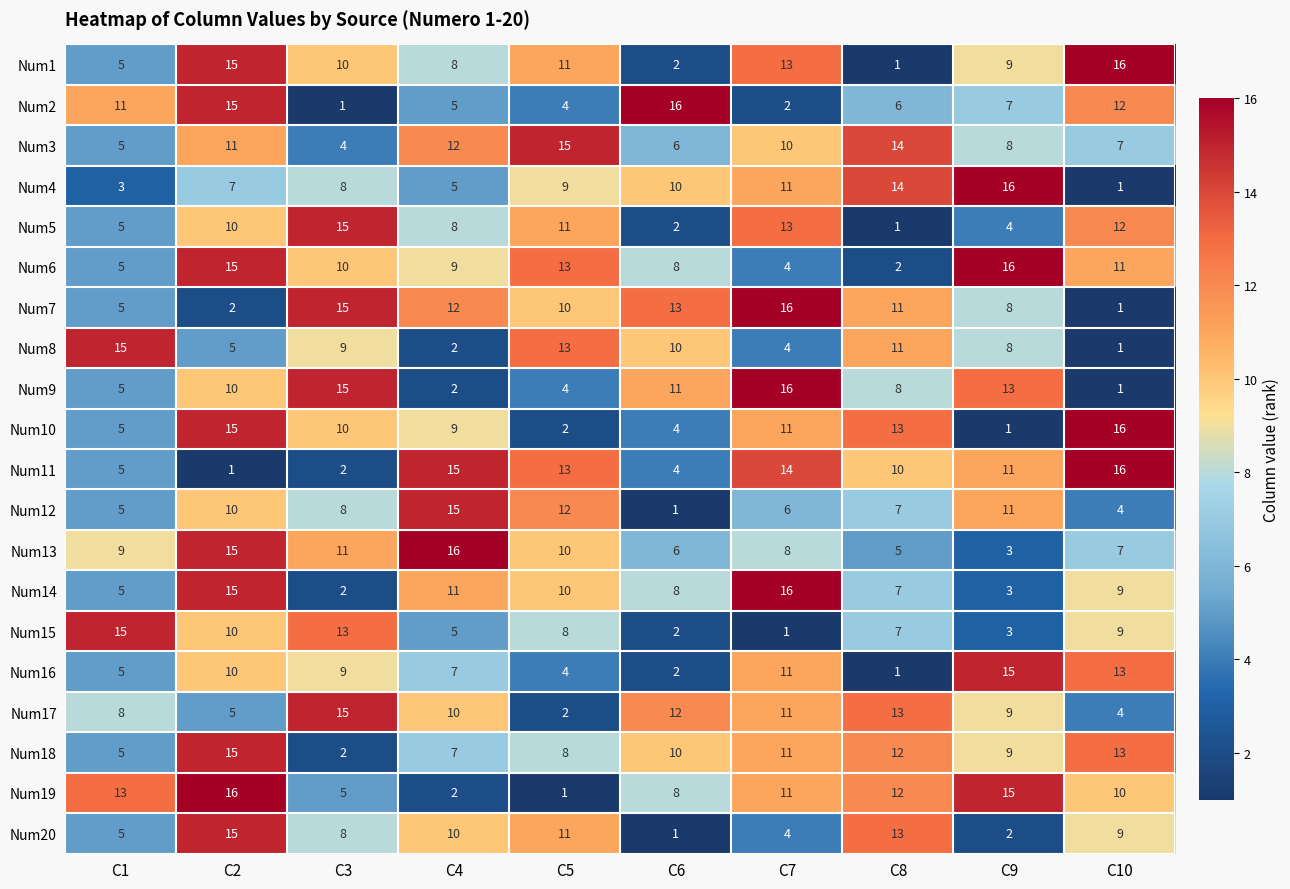

The Num12 series shows 2 at C10. True or false?

False